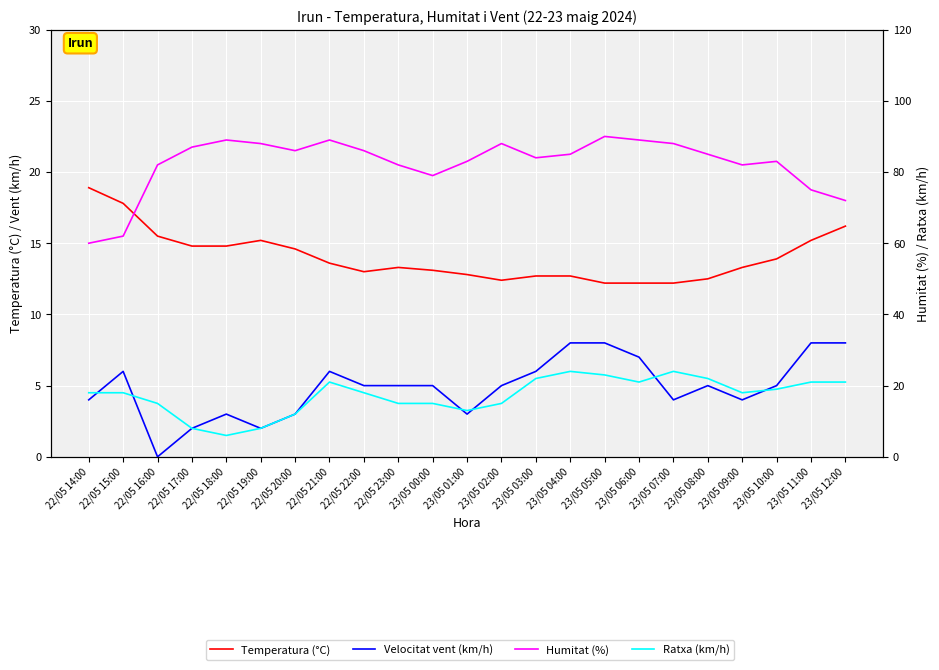

What is the label of the 10th point from the left?

22/05 23:00